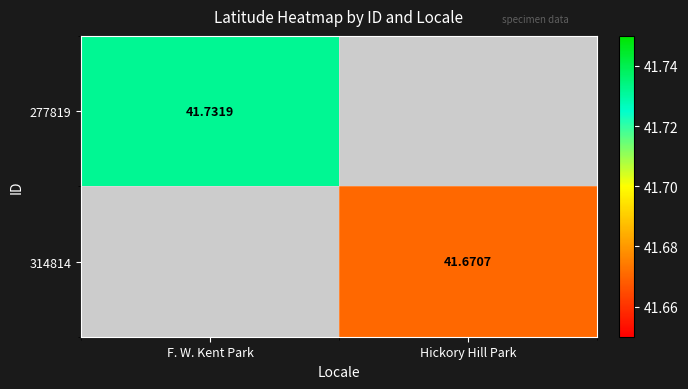

Between Hickory Hill Park and F. W. Kent Park, which is larger?

F. W. Kent Park